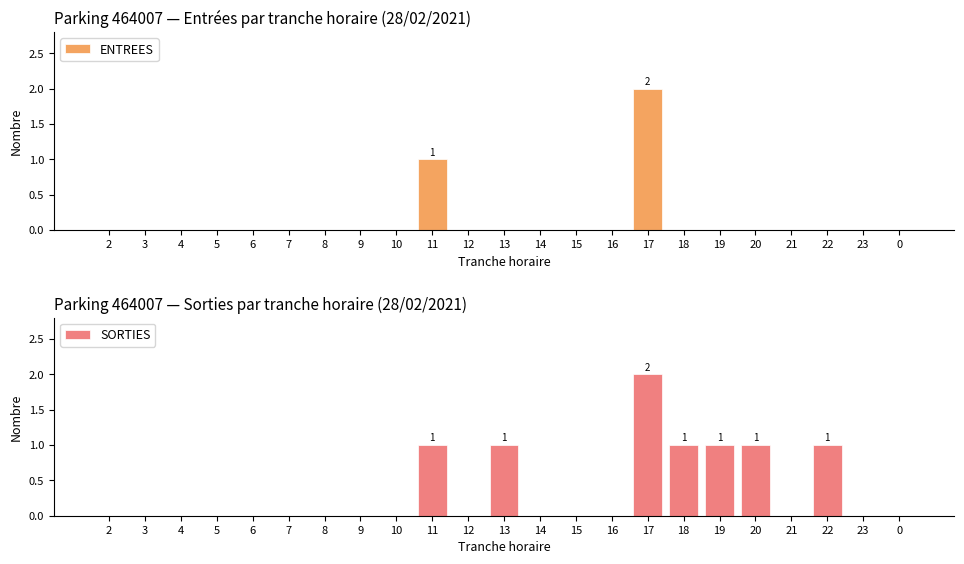

Is it true that ENTREES equals -1 at 23?

False